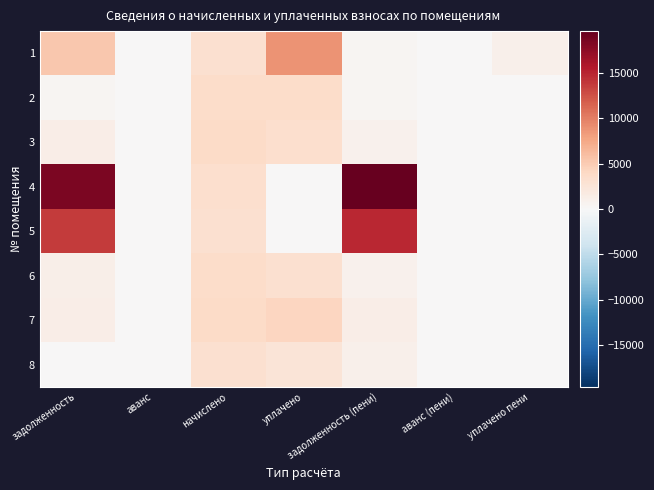

At which category does the chart reach its minimum across all series?

аванс